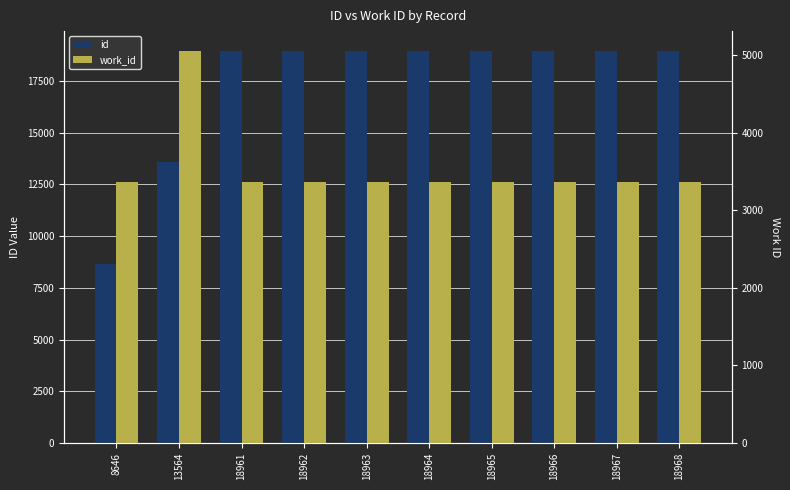

How many categories are shown in the chart?

10